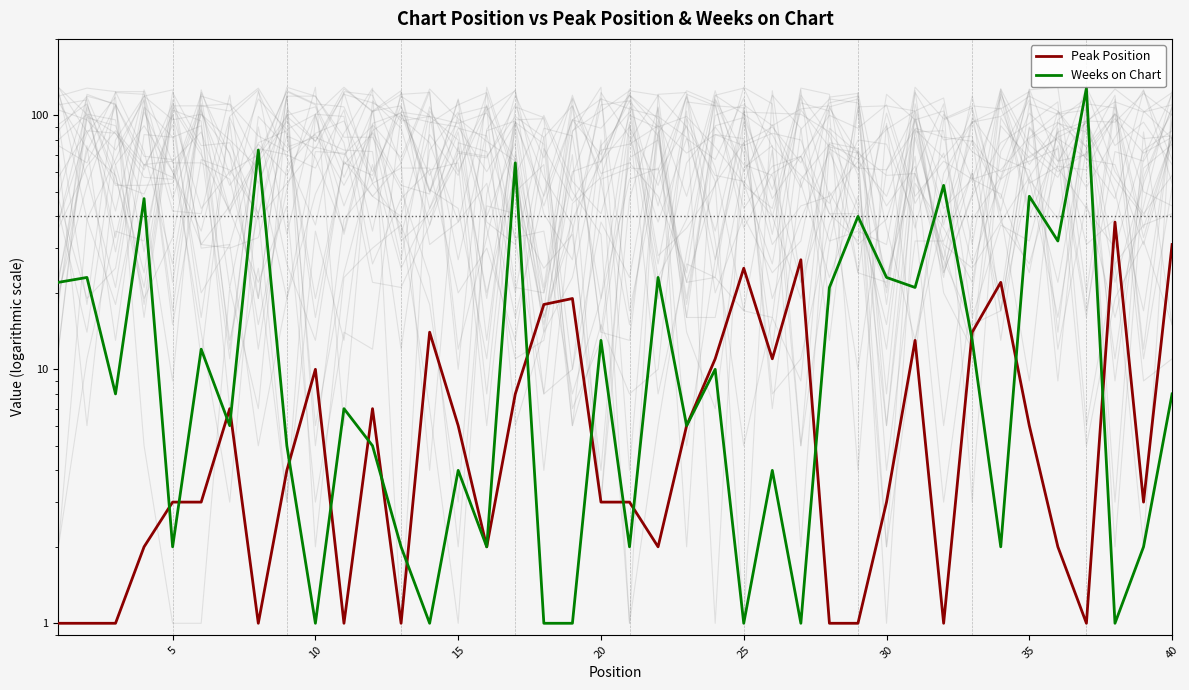

How many times do Weeks on Chart and Peak Position cross each other?

17